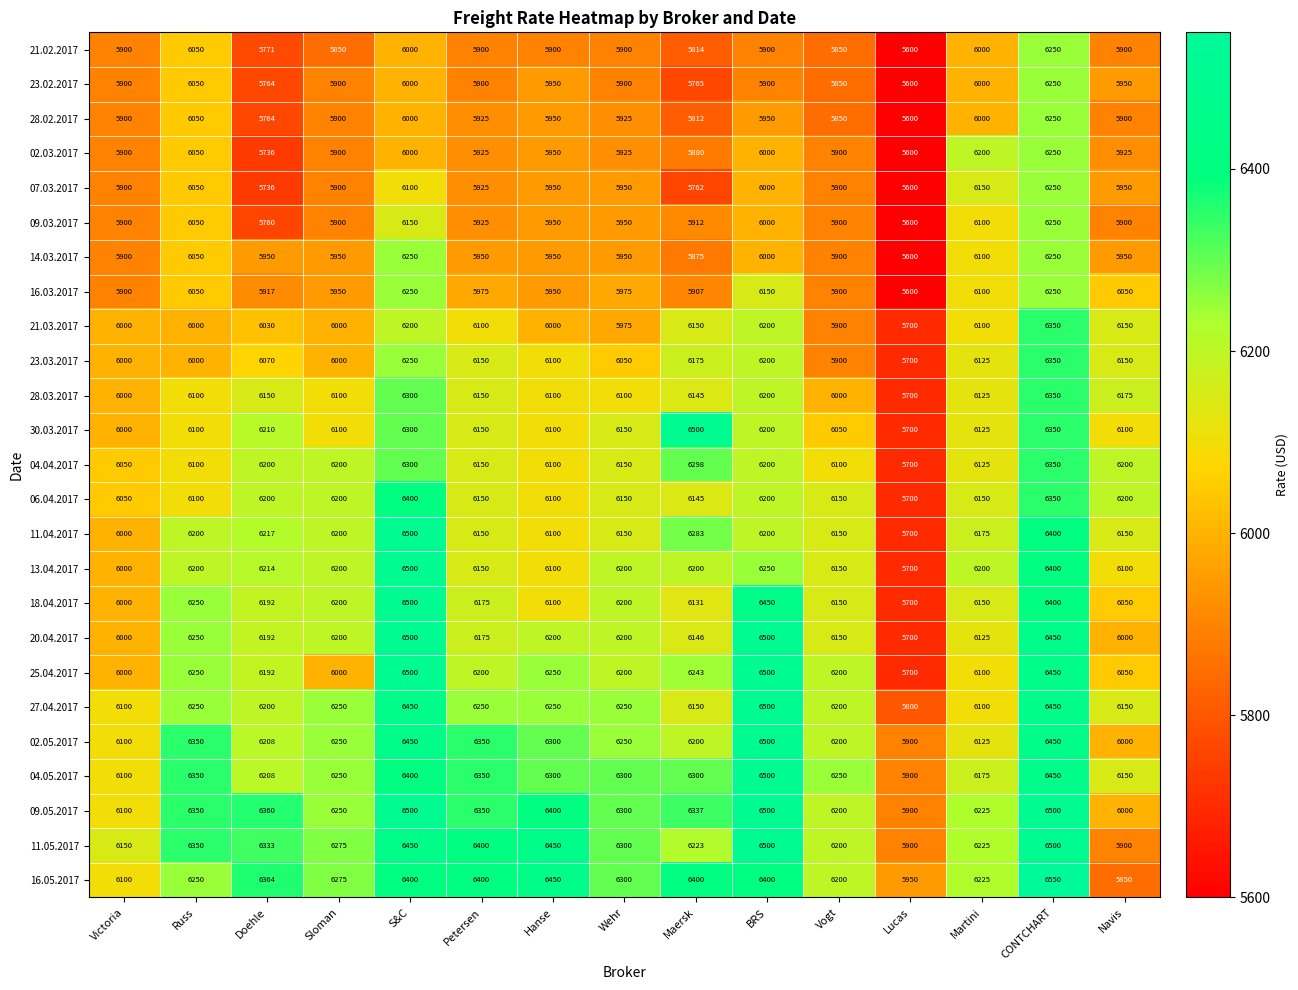

What is the difference between the maximum and second lowest values in the 07.03.2017 series?

514